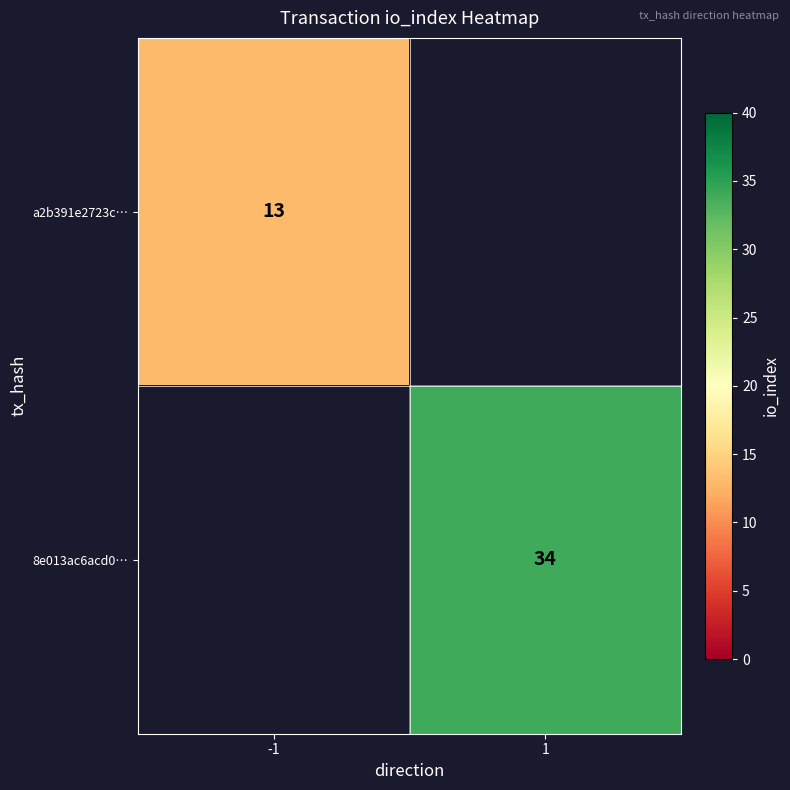

Is it true that 8e013ac6acd0… equals 45 at 1?

False